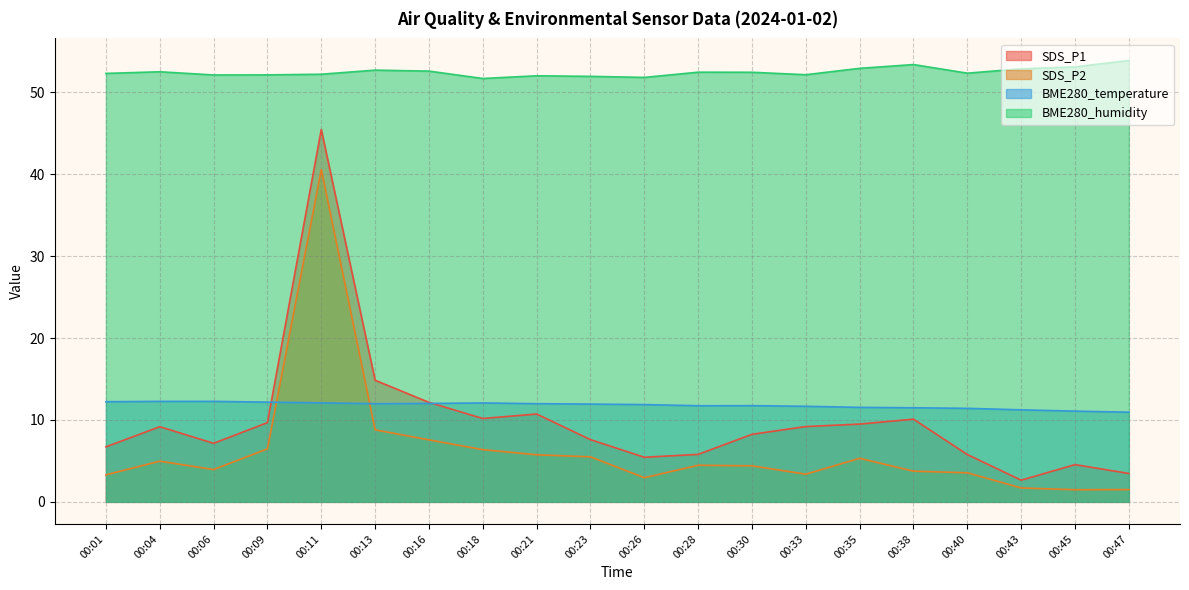

What is the value of the BME280_humidity point at the 19th from the left?

53.1